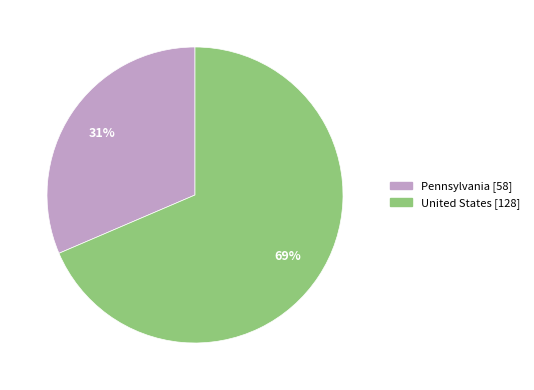

Between United States and Pennsylvania, which is larger?

United States